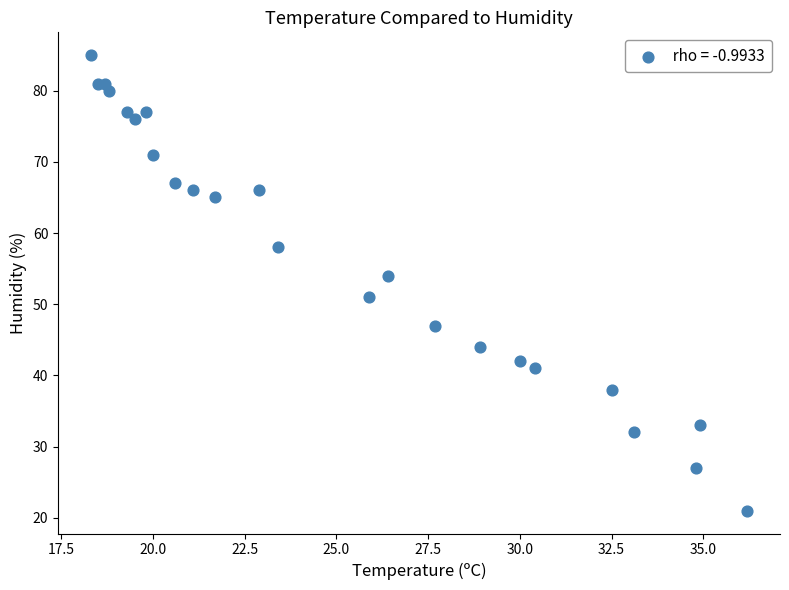

What Y value in the scatter plot is closest to 53?

54